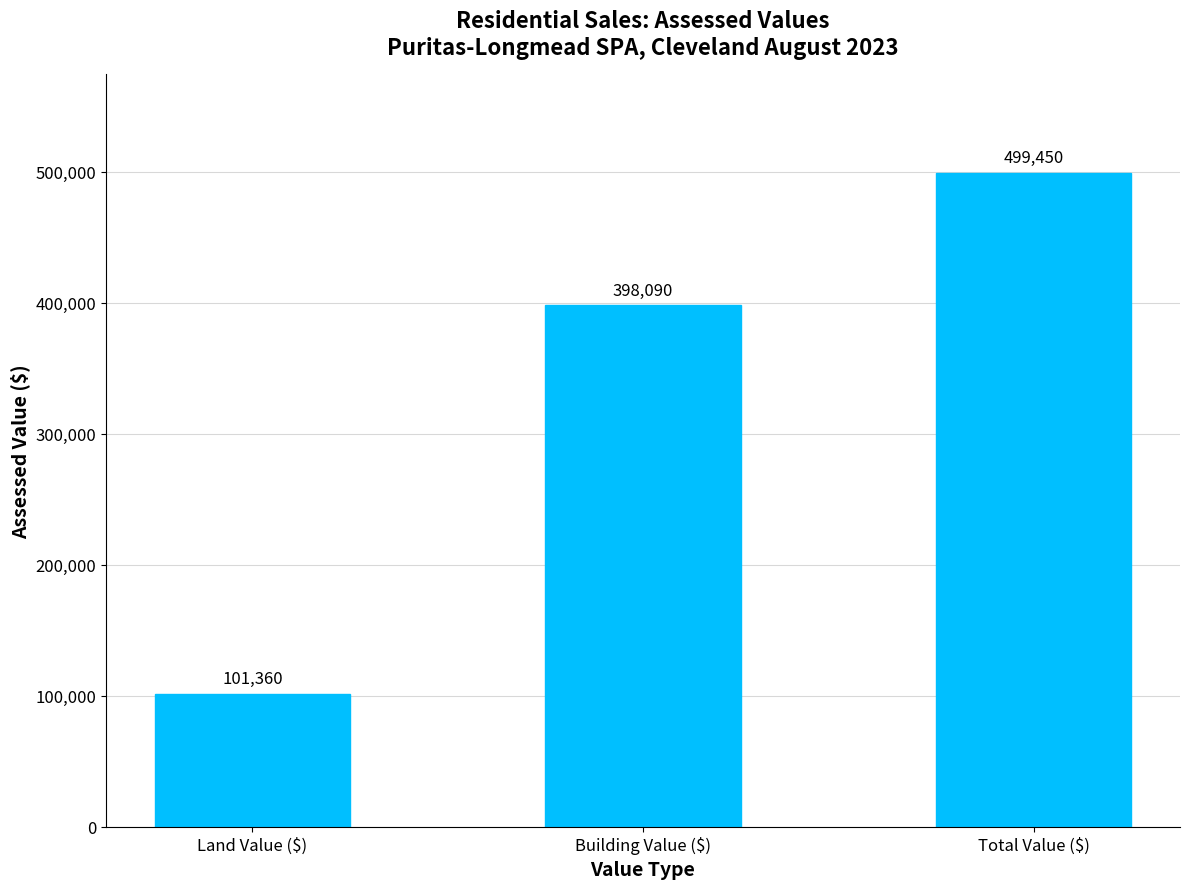

Between Building Value ($) and Total Value ($), which is larger?

Total Value ($)